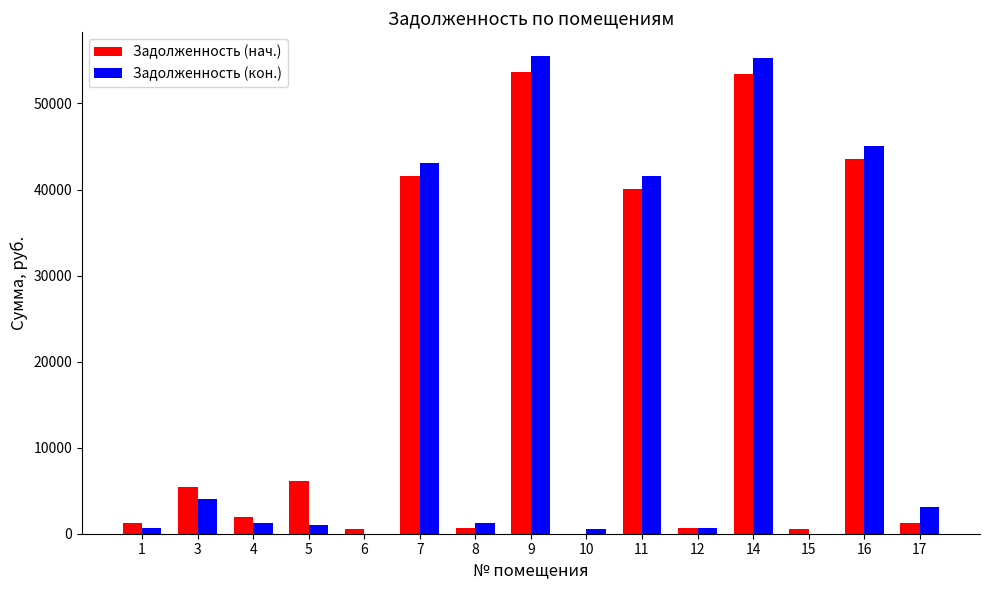

Does the chart contain stacked bars?

No